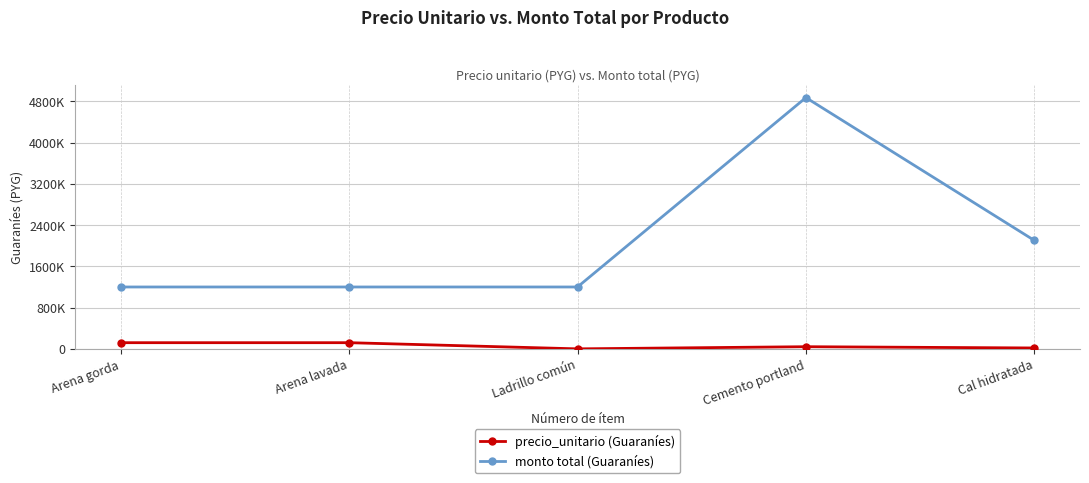

Read the monto total (Guaraníes) value at Arena lavada, to the nearest 100.

1200000